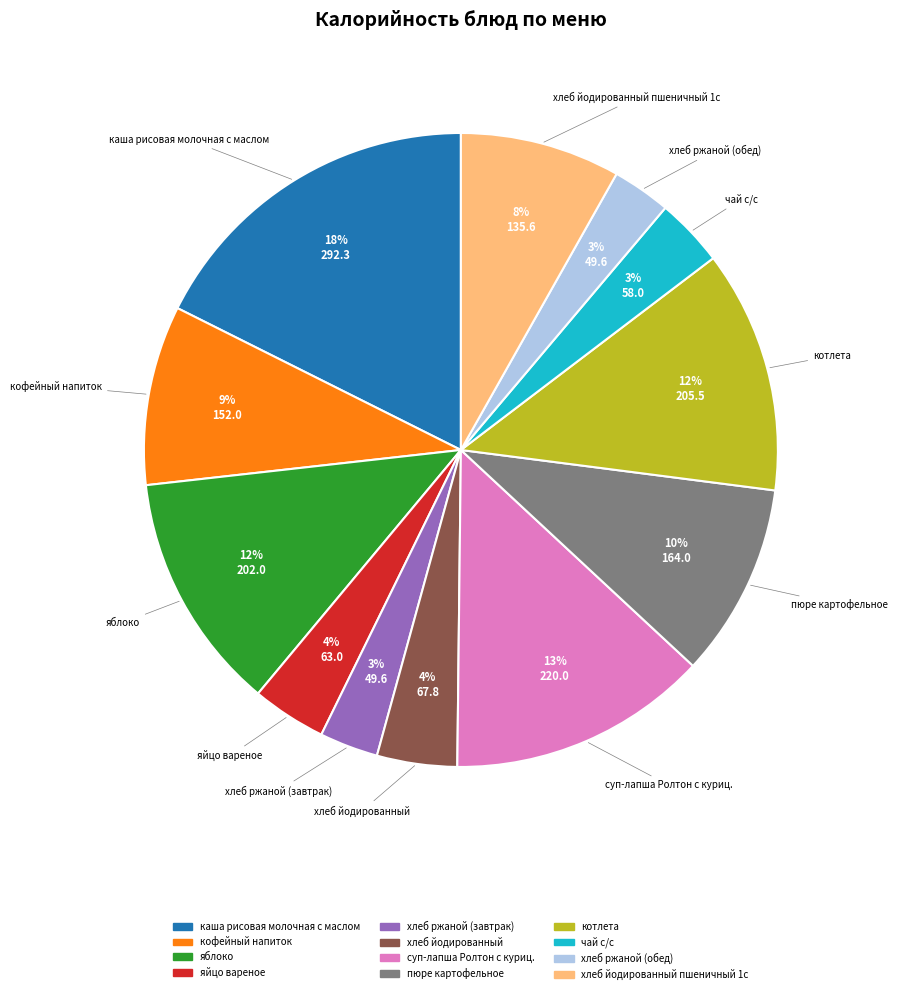

To the nearest percent, what is the difference between the largest and smallest slice percentages?

15%